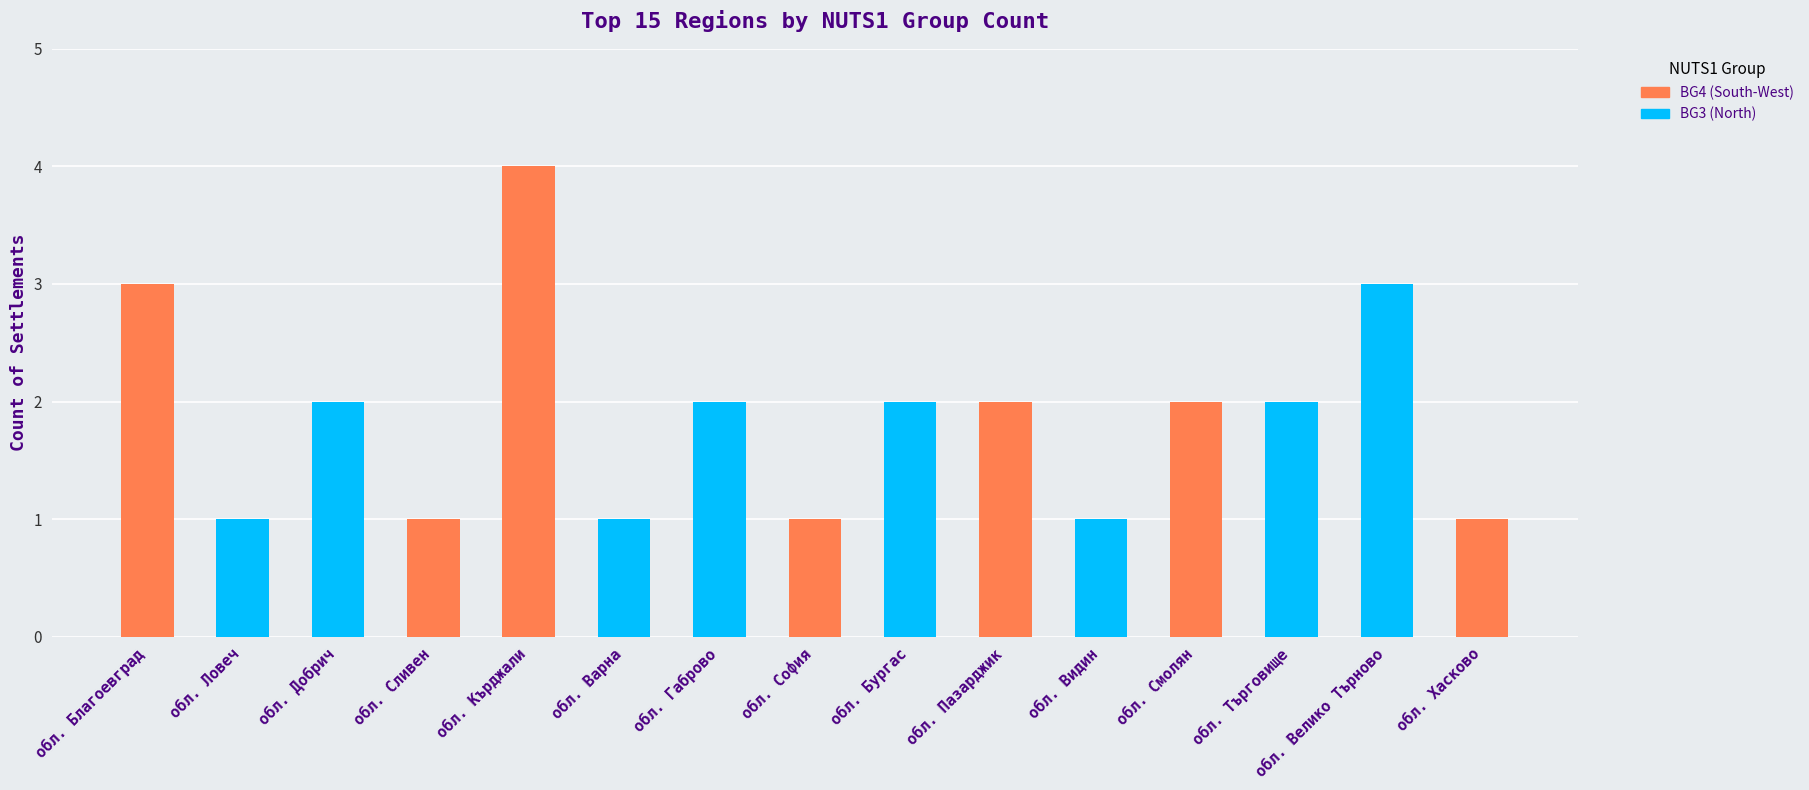

What is the ratio of the value at обл. Варна to the value at обл. Хасково?

1.0